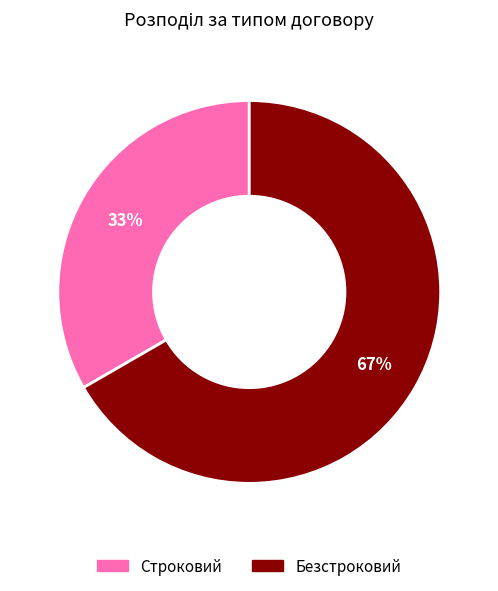

To the nearest percent, what portion does Безстроковий represent?

67%